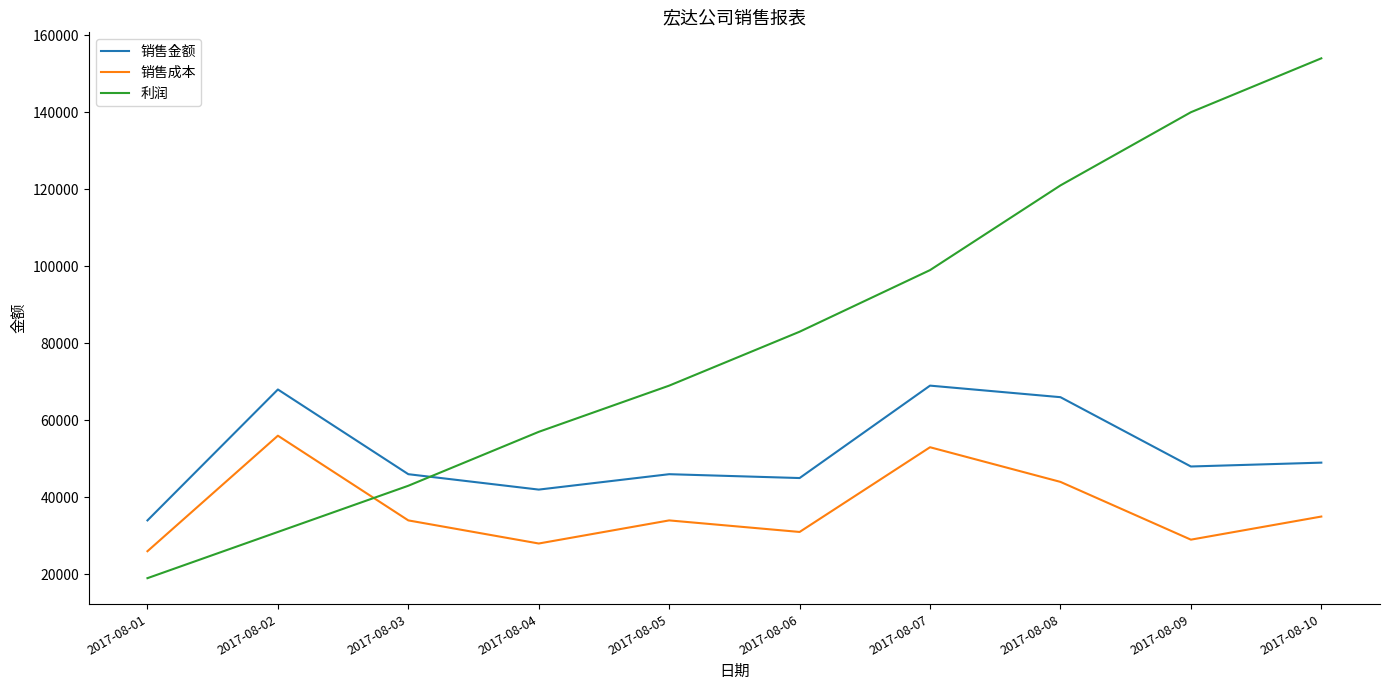

The 利润 series shows 154000 at 2017-08-10. True or false?

True